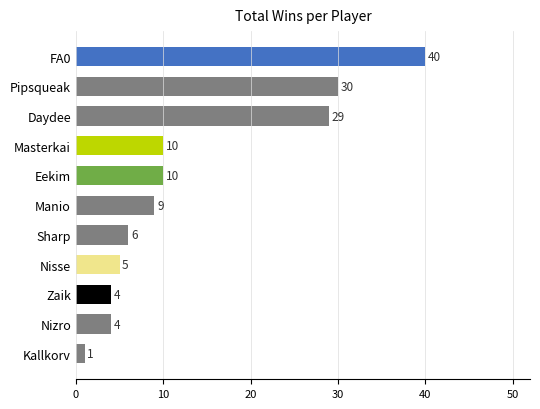

What is the ratio of the value at Sharp to the value at Eekim?

0.6